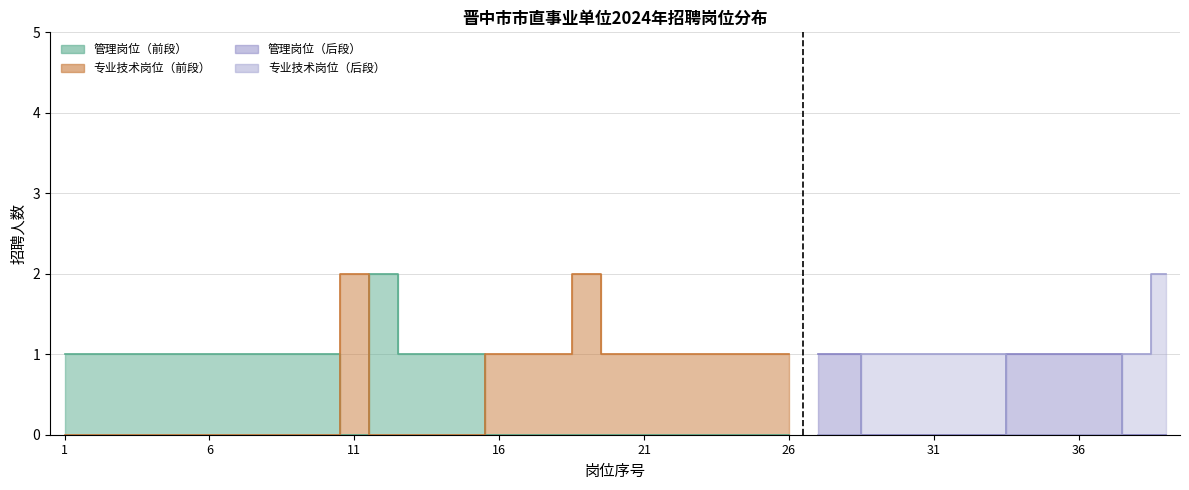

What is the difference between the 专业技术岗位 values at 26 and 2?

1